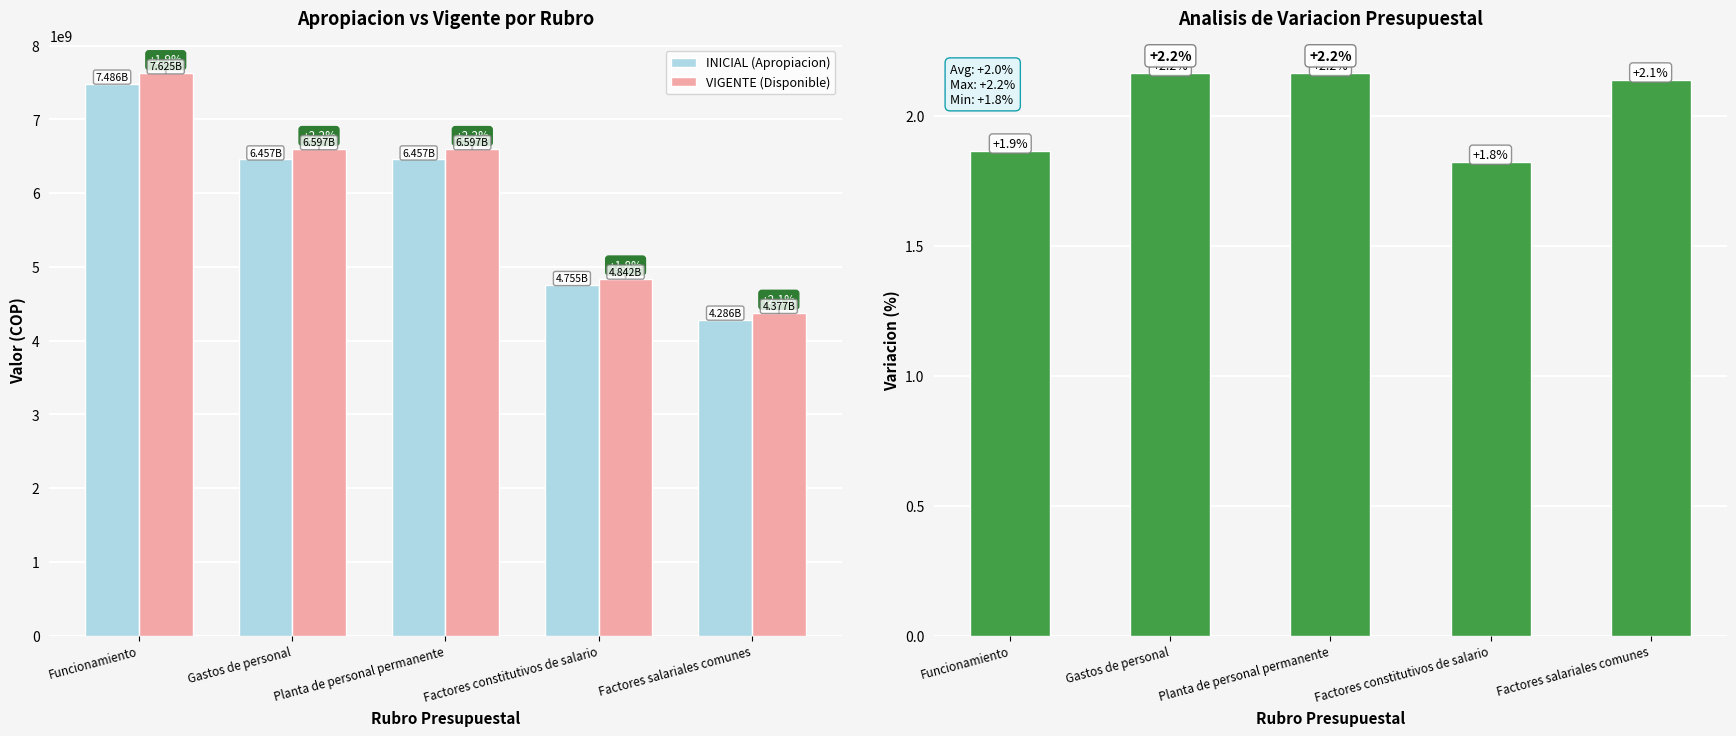

What position from the left is Funcionamiento?

1